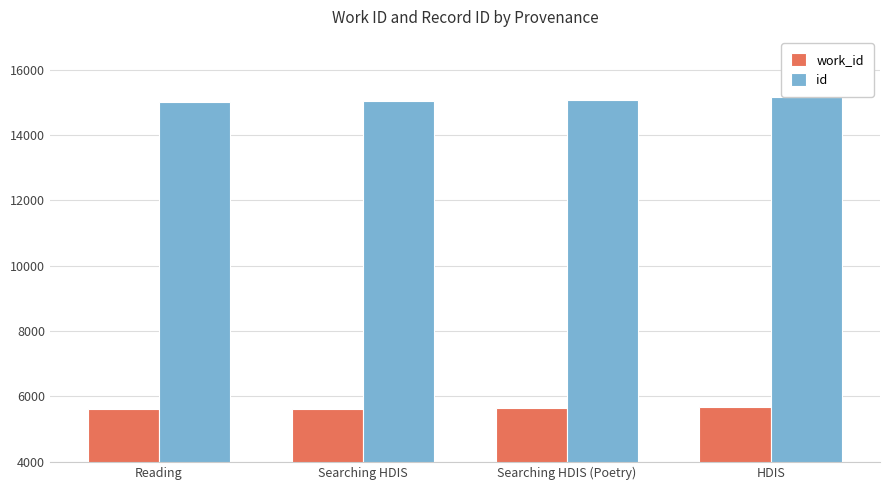

The value of work_id at HDIS is 5683. True or false?

True